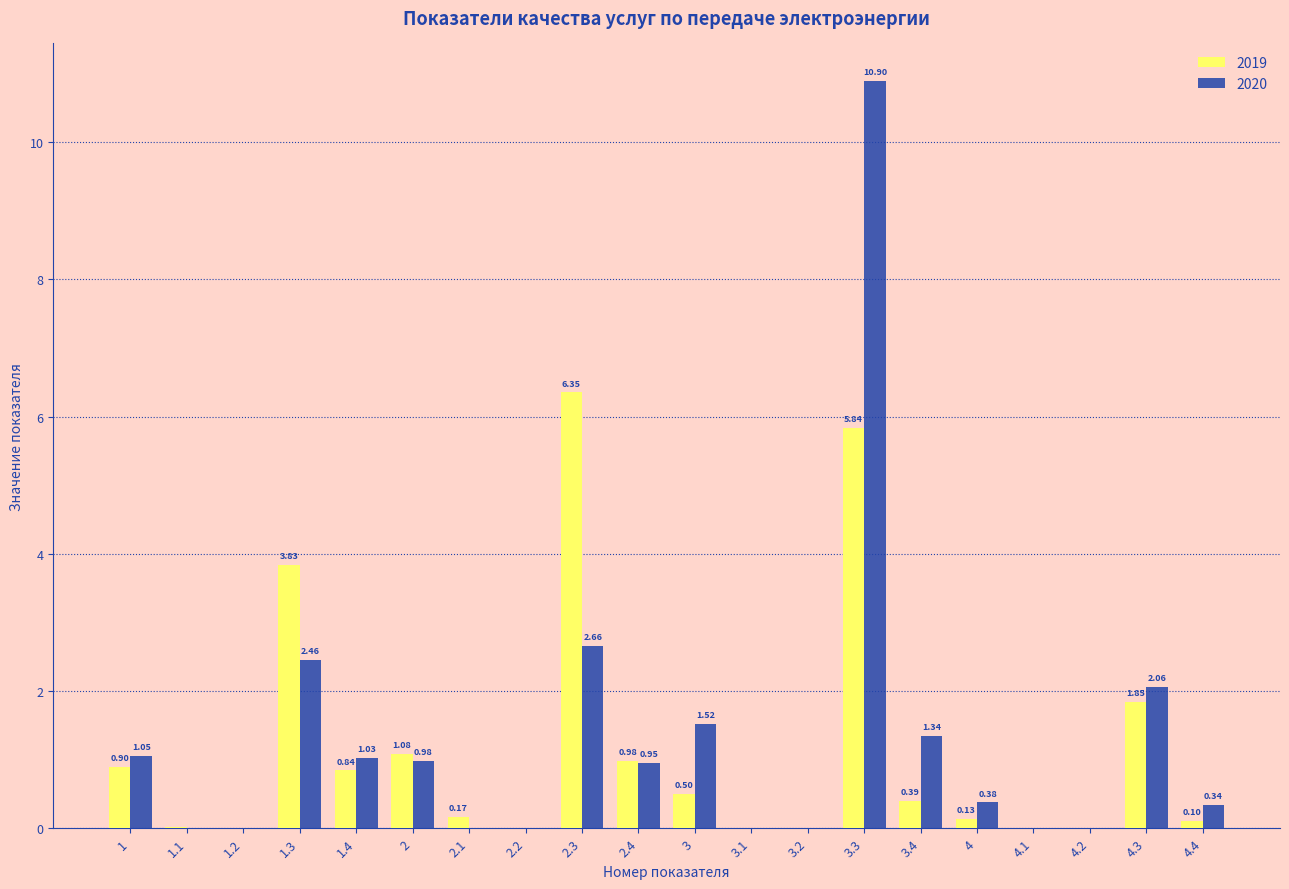

At which category is the sum across all series the highest?

3.3